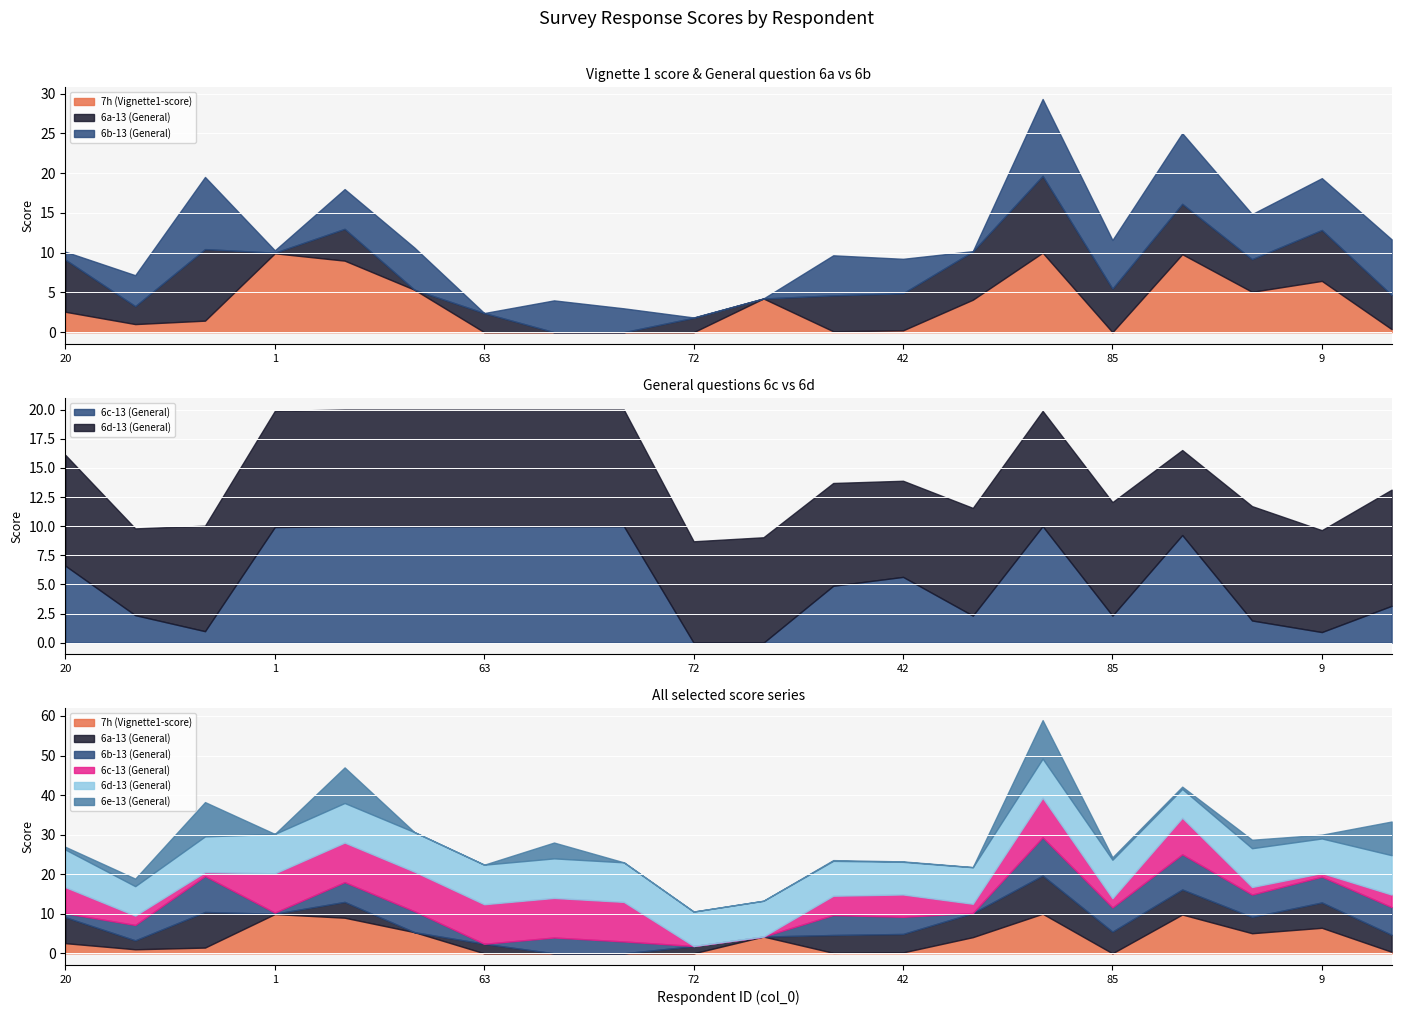

What value does the 7h (Vignette1-score) series have at 1?

9.9